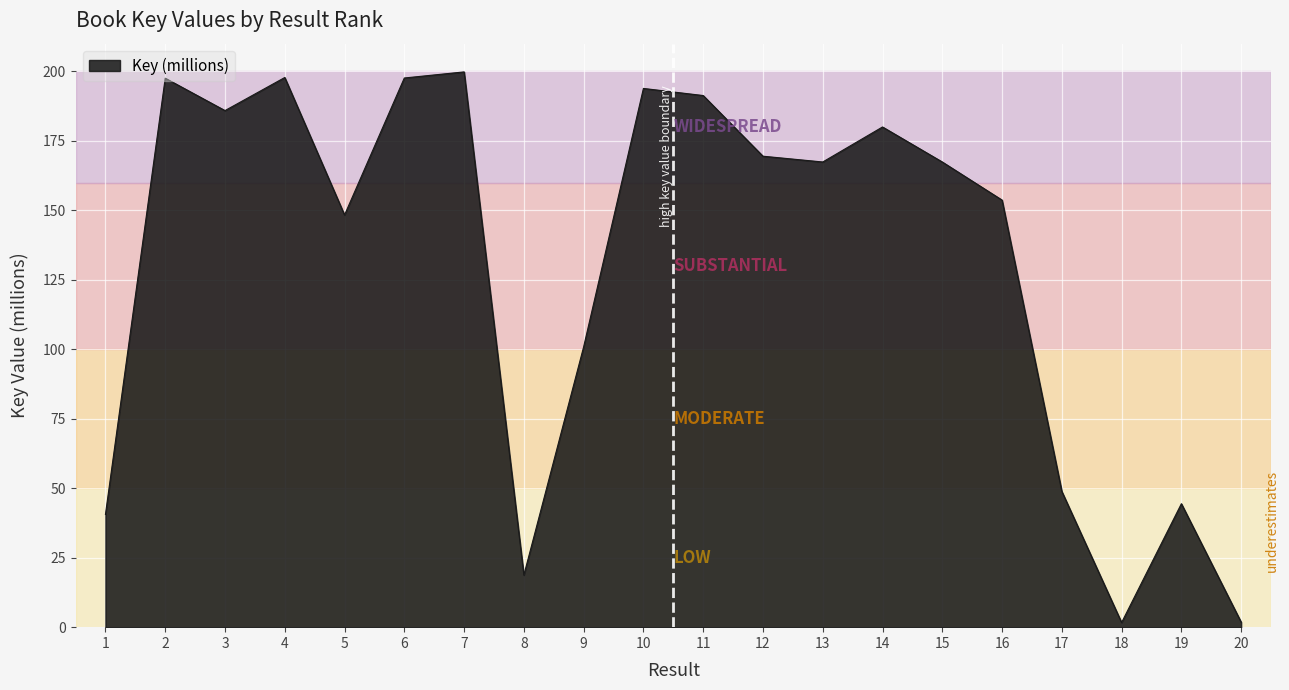

What is the maximum value shown in the chart?

199.8